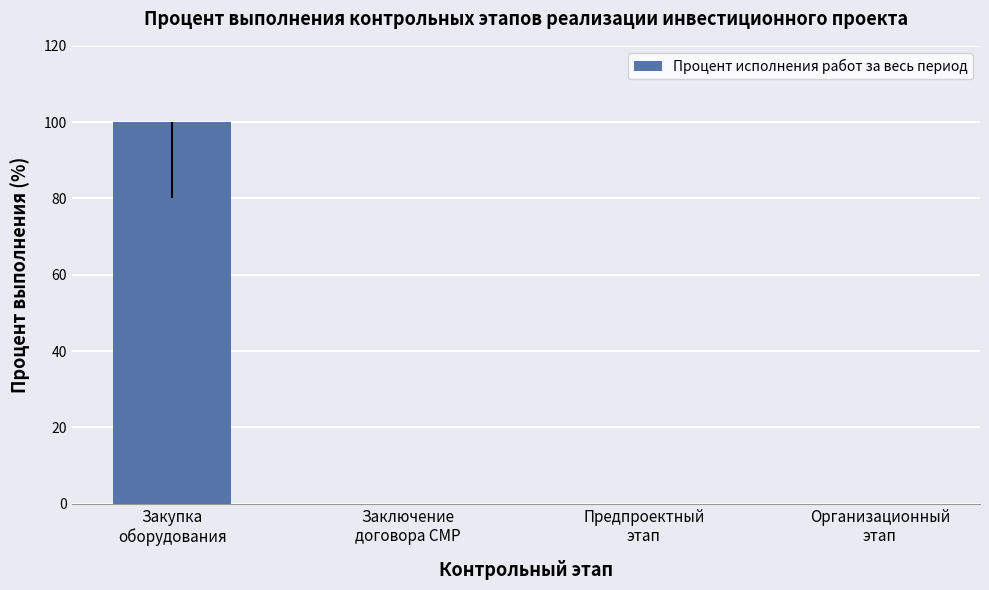

What is the sum of the values at Закупка
оборудования and Организационный
этап?

100